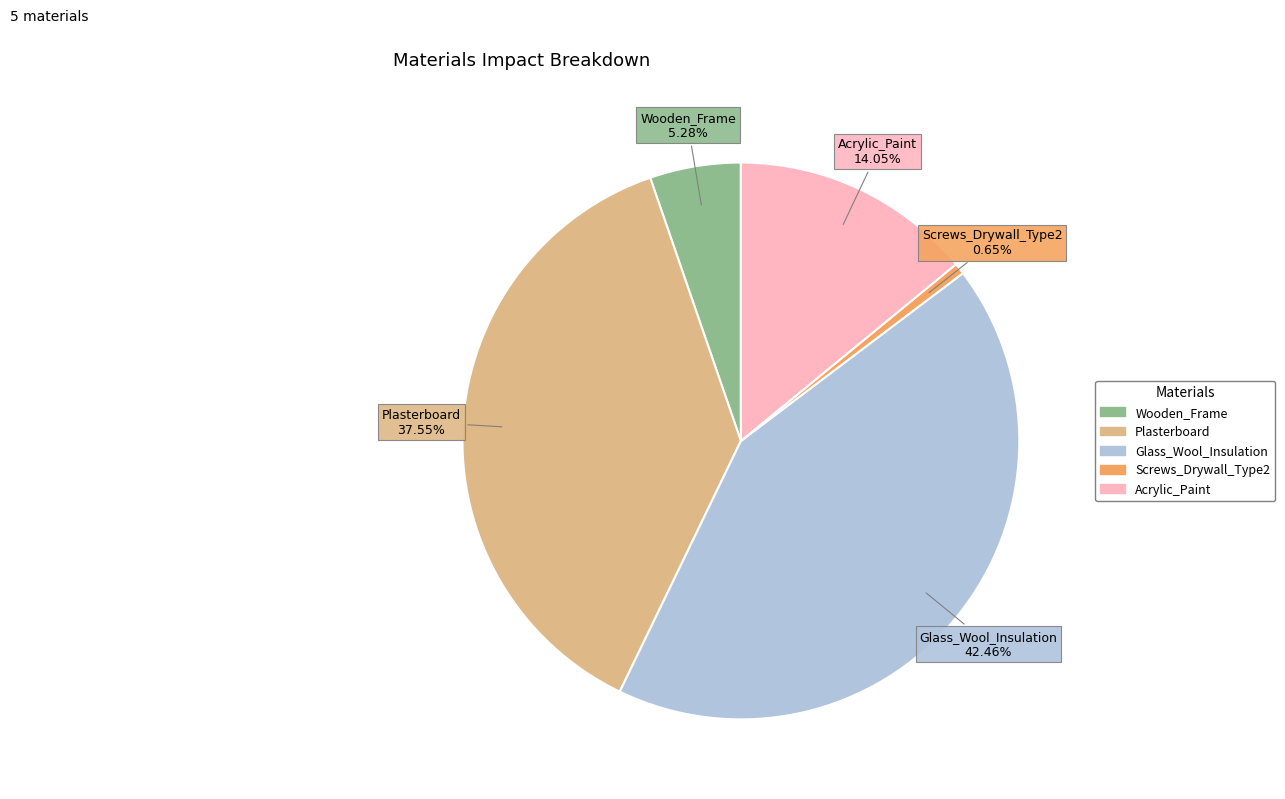

To the nearest percent, what is the combined percentage of Wooden_Frame and Screws_Drywall_Type2?

6%